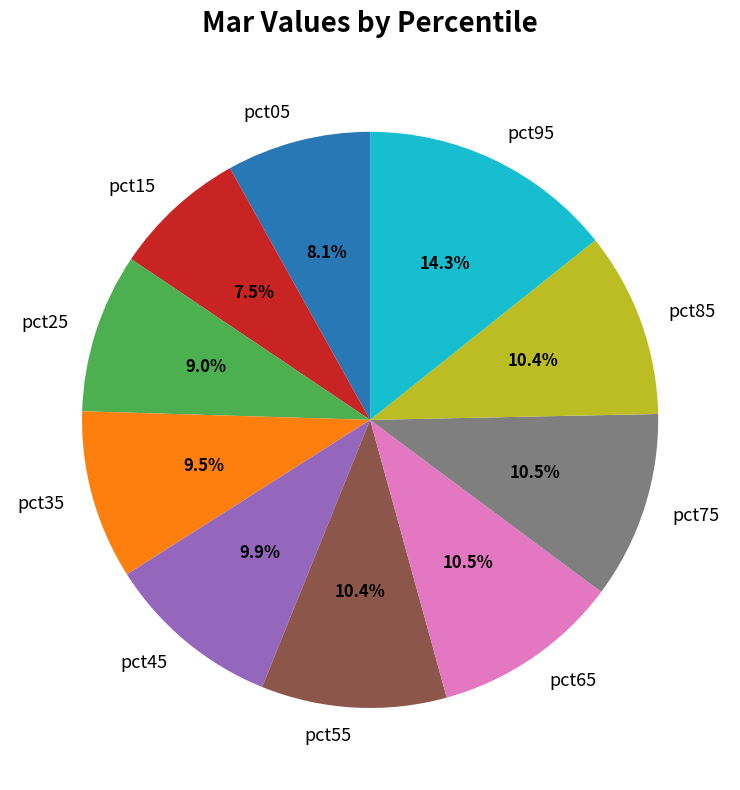

Does pct65 represent more than half of the total?

No